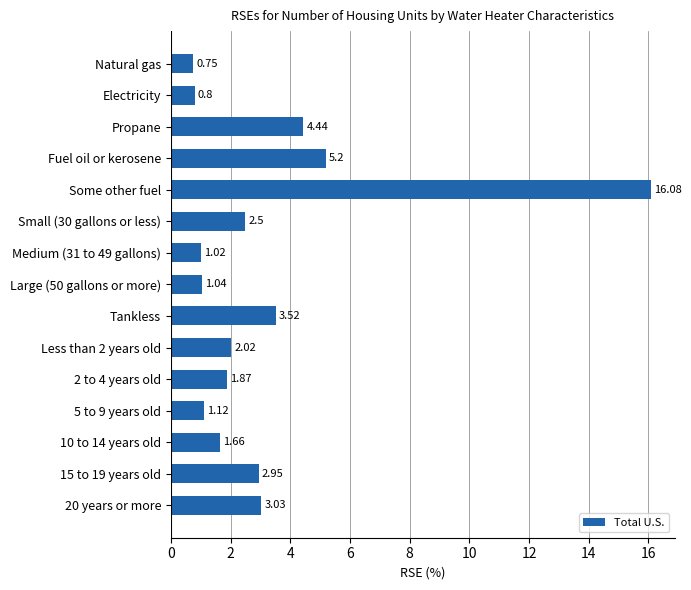

Count the number of values greater than 2.

8